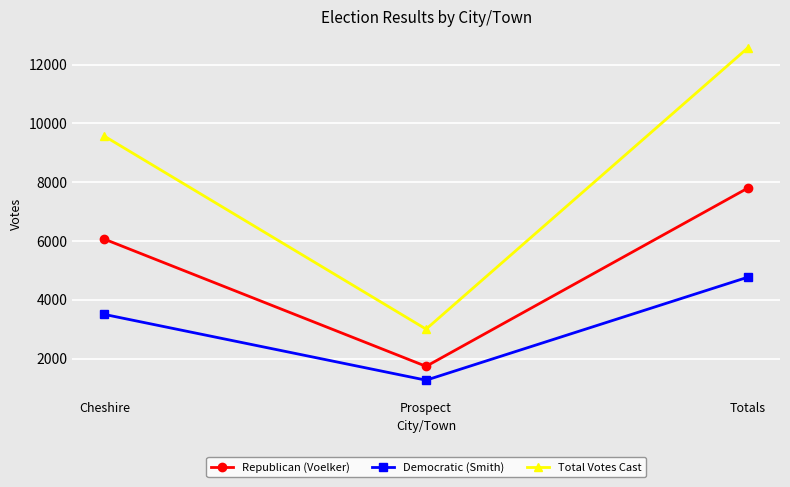

Read the Total Votes Cast value at Totals, to the nearest 50.

12550